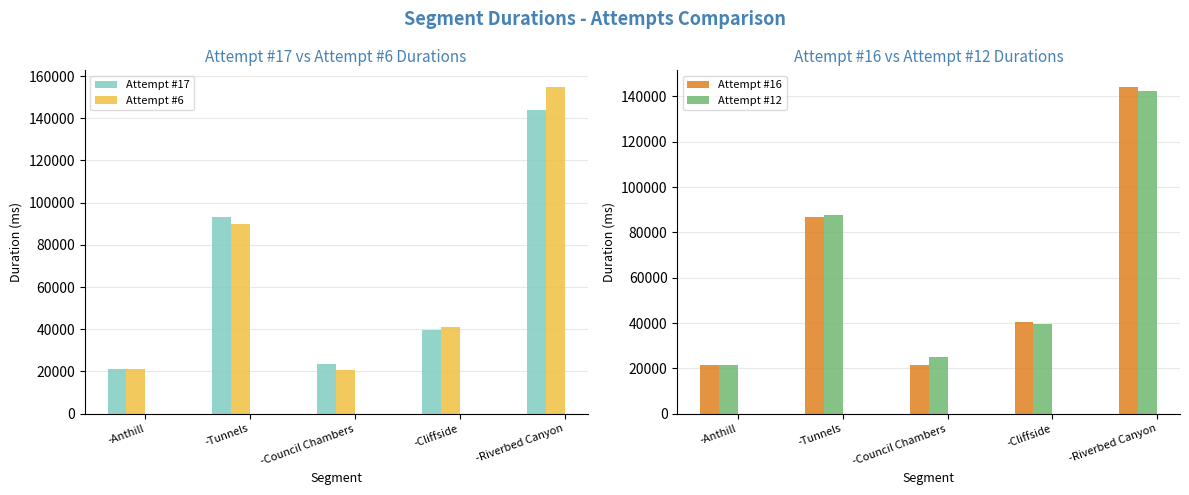

The value of Attempt #16 at -Tunnels is 86756. True or false?

True